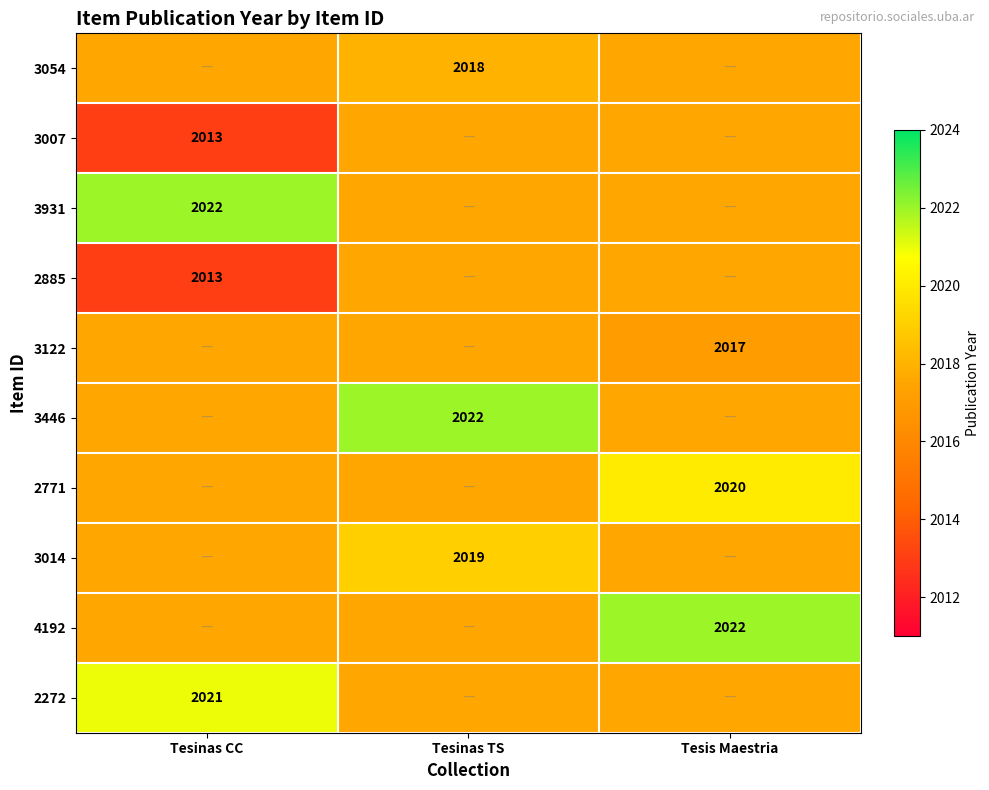

Is it true that 3122 equals 3335.8 at Tesis Maestria?

False